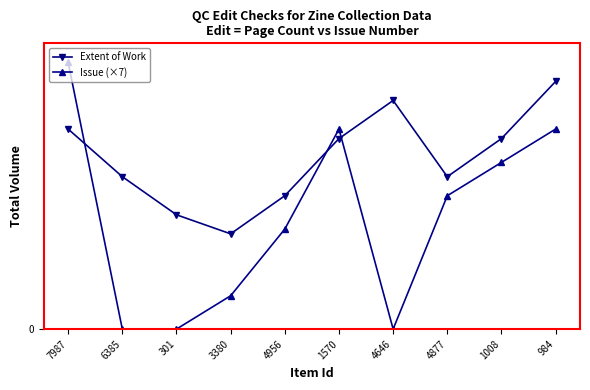

What are all the series names shown in the legend?

Extent of Work, Issue (×7)